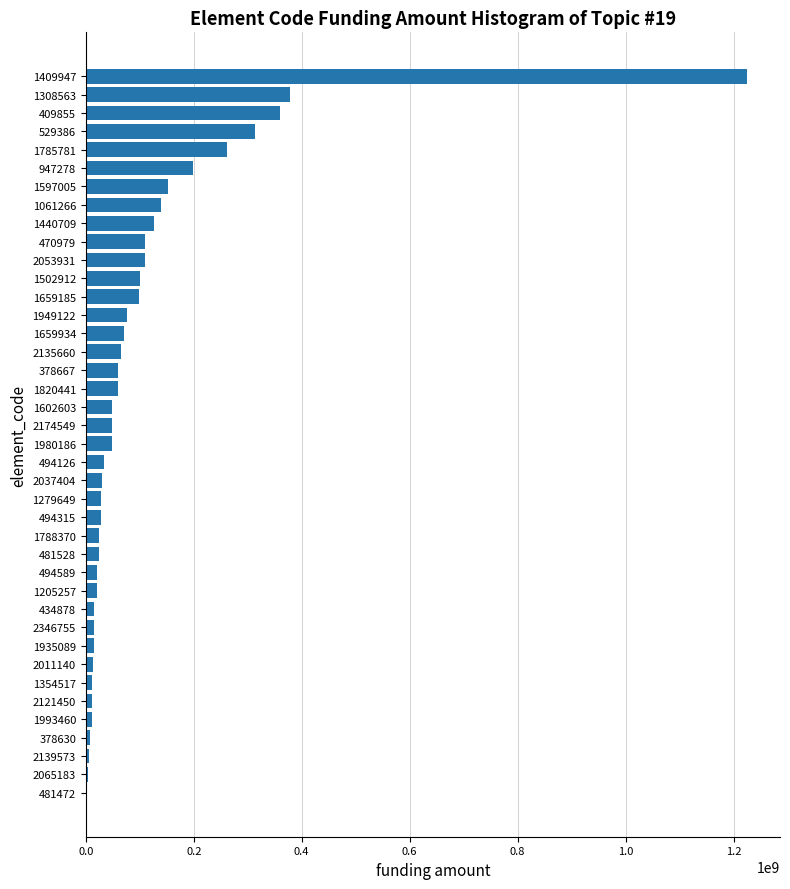

What is the sum of all values?

4375595175